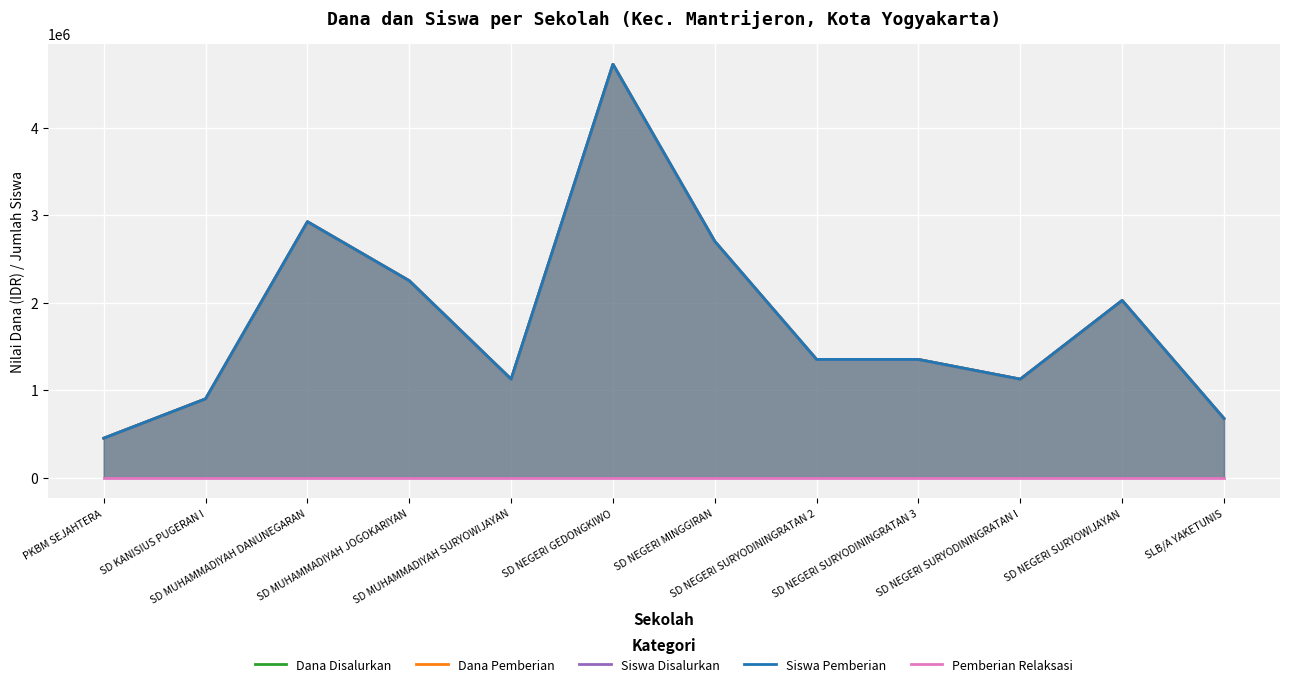

Reading right to left, what are all the values shown in this chart?

Dana Disalurkan: 675000	2025000	1125000	1350000	1350000	2700000	4725000	1125000	2250000	2925000	900000	450000
Dana Pemberian: 675000	2025000	1125000	1350000	1350000	2700000	4725000	1125000	2250000	2925000	900000	450000
Siswa Disalurkan: 675000	2025000	1125000	1350000	1350000	2700000	4725000	1125000	2250000	2925000	900000	450000
Siswa Pemberian: 675000	2025000	1125000	1350000	1350000	2700000	4725000	1125000	2250000	2925000	900000	450000
Pemberian Relaksasi: 0	0	0	0	0	0	0	0	0	0	0	0